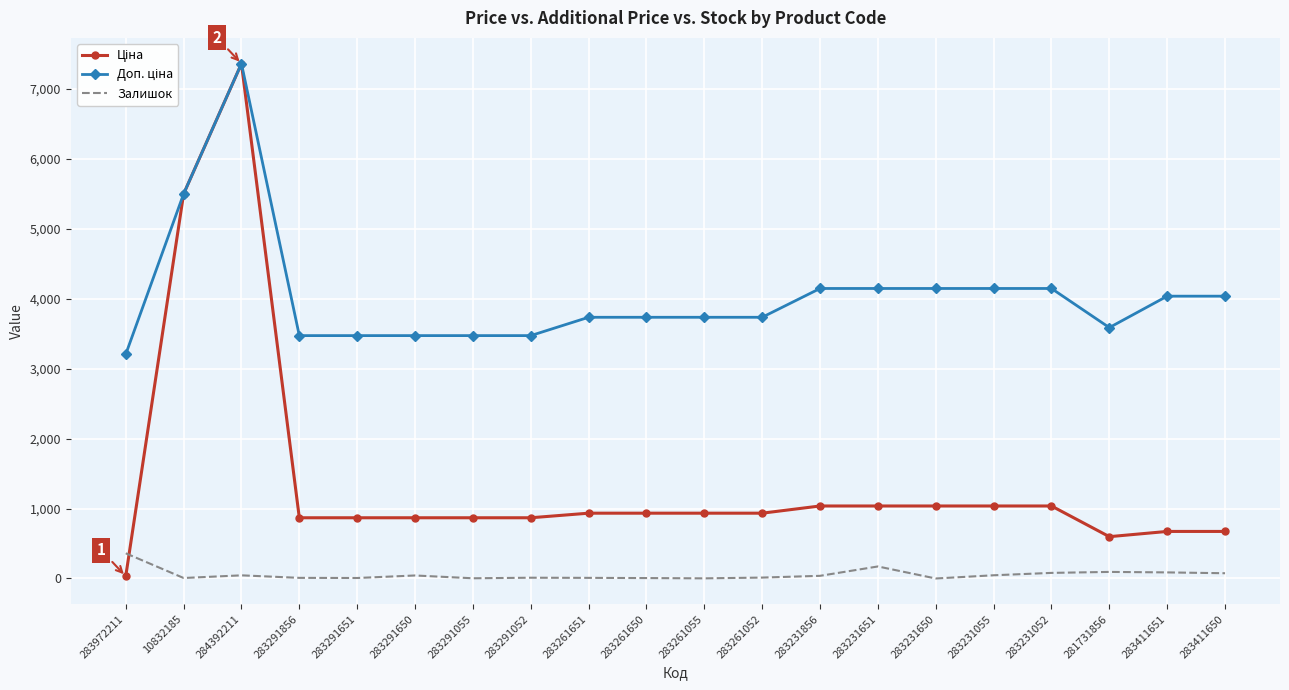

True or false: Залишок has a value of 7.0 at 10832185.

True